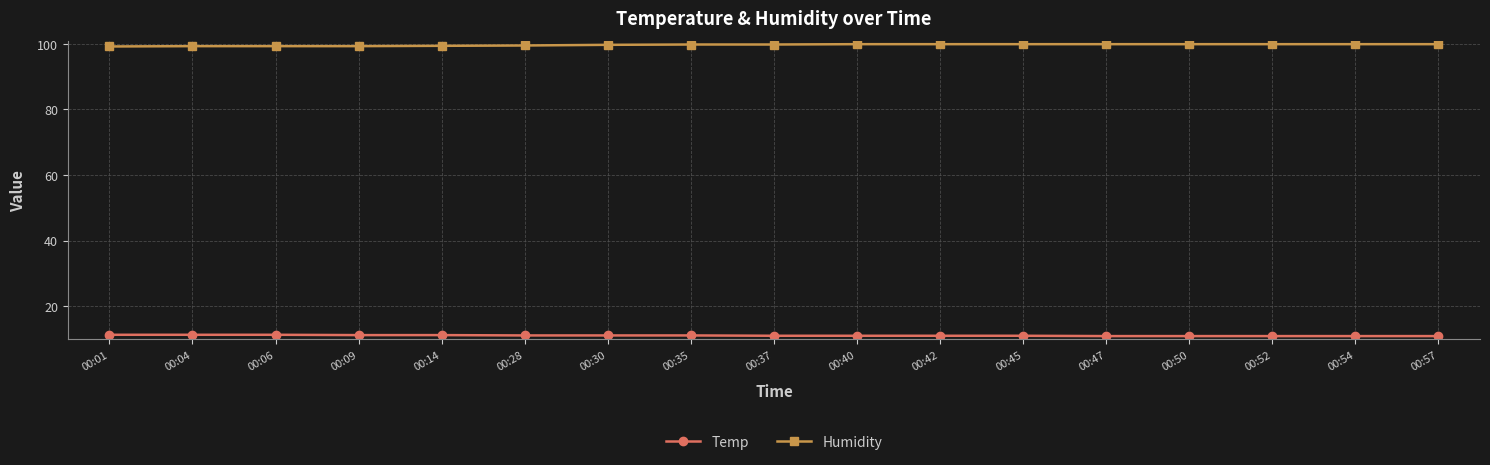

Read the Temp value at 00:04.

11.3